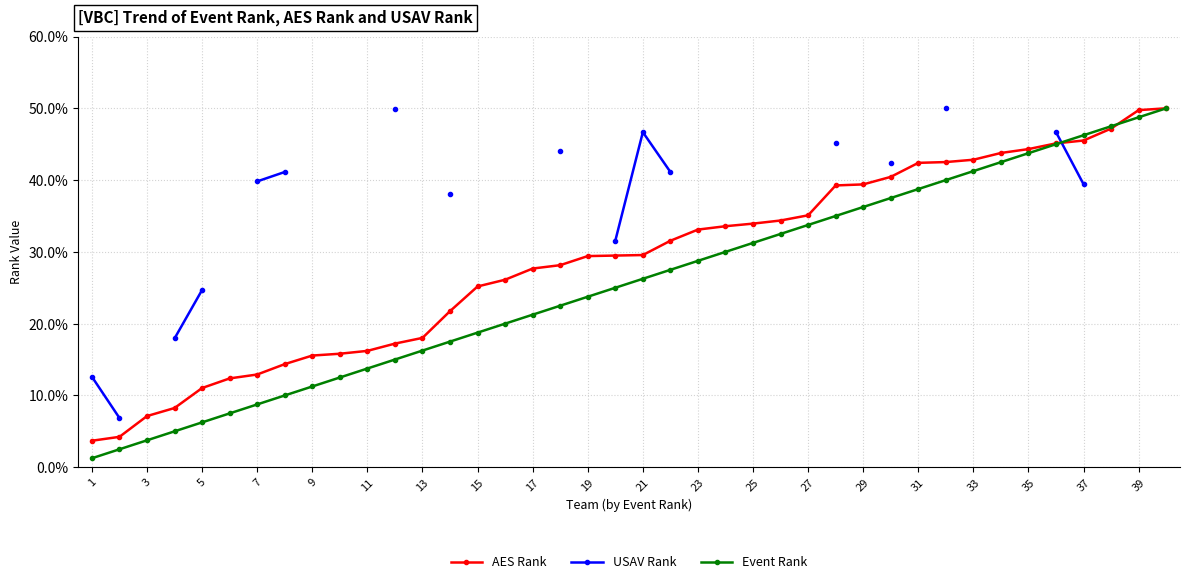

What is the difference between the maximum and minimum values in the AES Rank series?

46.3